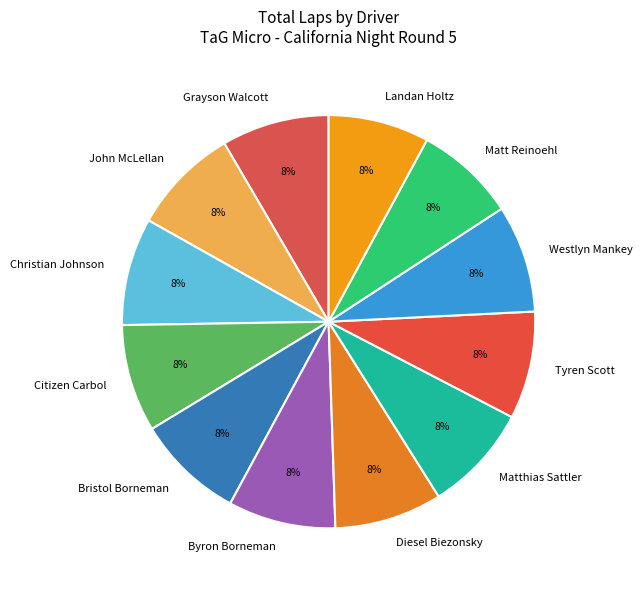

Is there any slice that represents more than half of the pie?

No